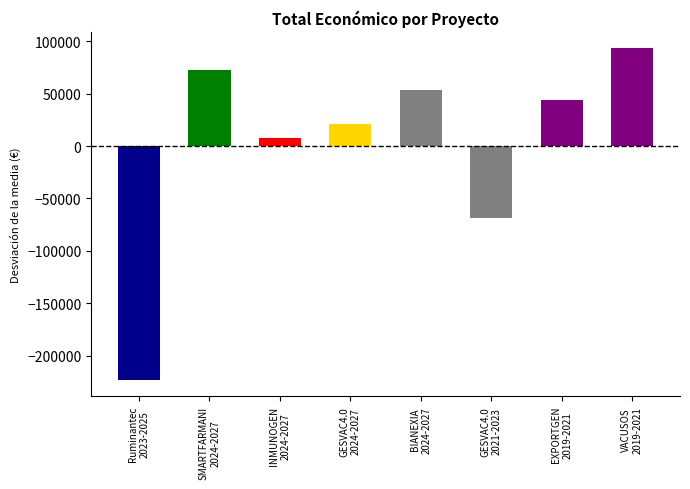

Are the bars horizontal?

No